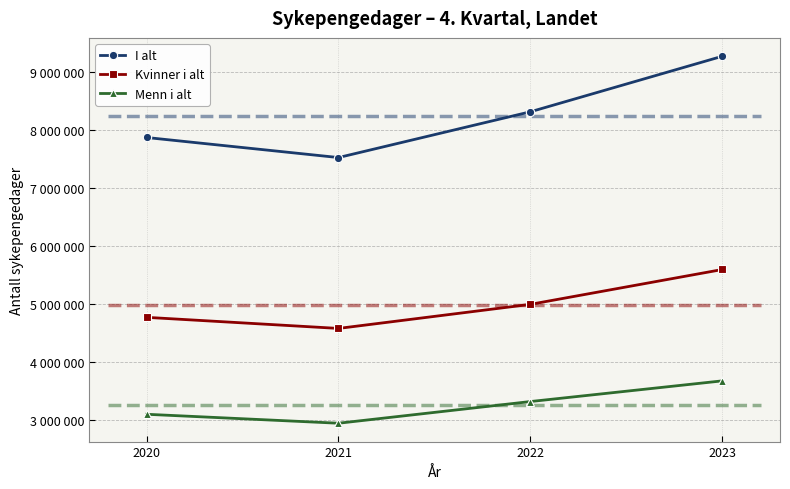

Is it true that Kvinner i alt equals 1532037 at 2023?

False